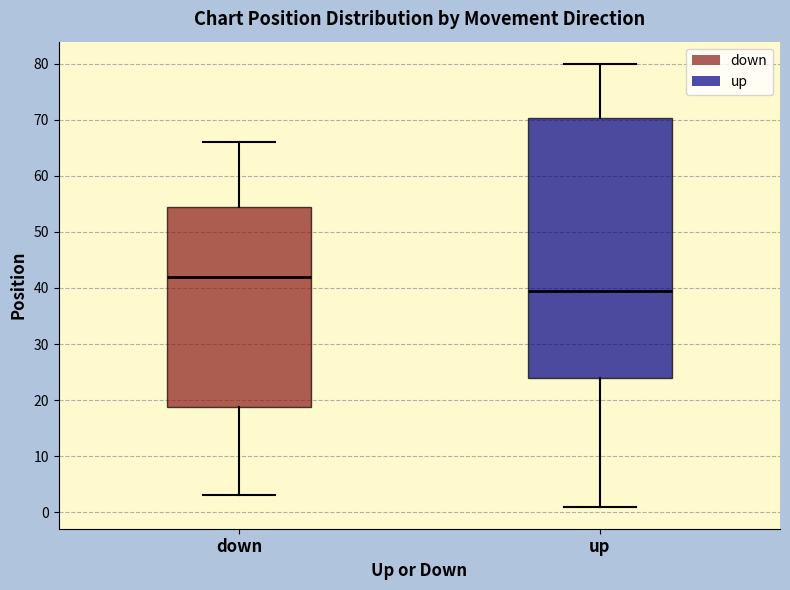

Reading left to right, read every box against the y-axis: the position of its median line, the range the box covers, and the ends of its whiskers. The values are not printed on the chart, so give them approximately, as read against the axis.

down: median 42, box 19 to 55, whiskers 3 to 66
up: median 40, box 24 to 70, whiskers 1 to 80